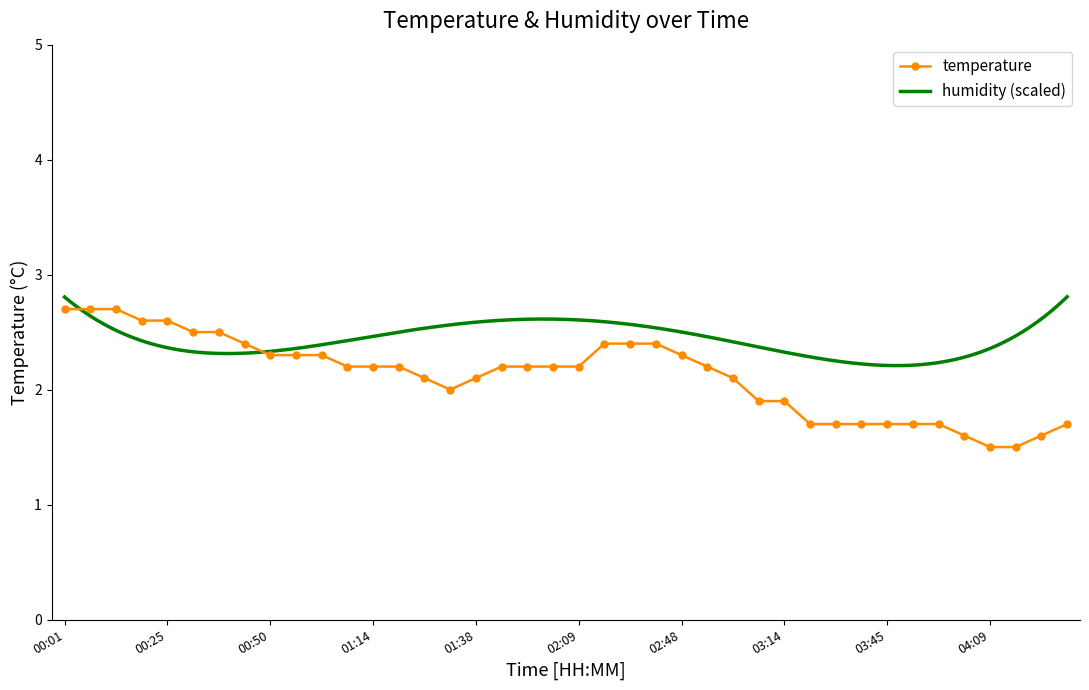

Is it true that the value at 03:51 is 2.5?

False